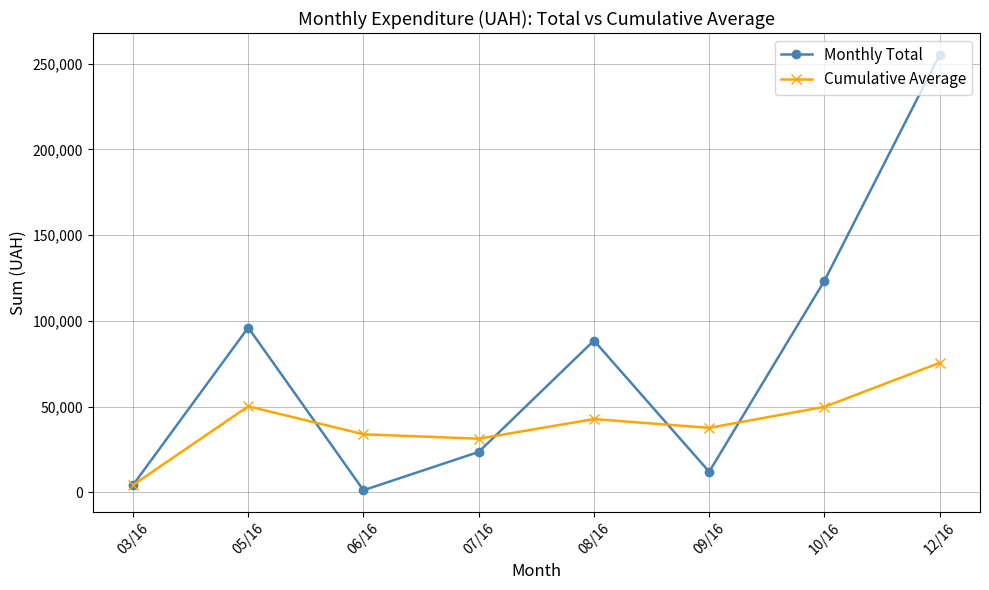

What are all the series names shown in the legend?

Monthly Total, Cumulative Average